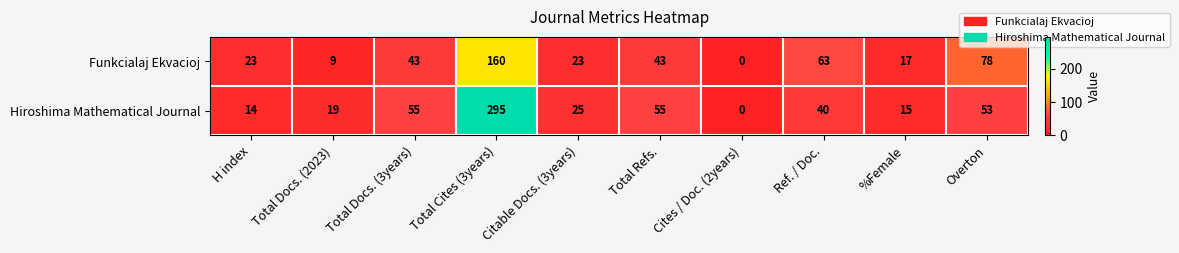

Which series has the largest total across all categories?

Hiroshima Mathematical Journal